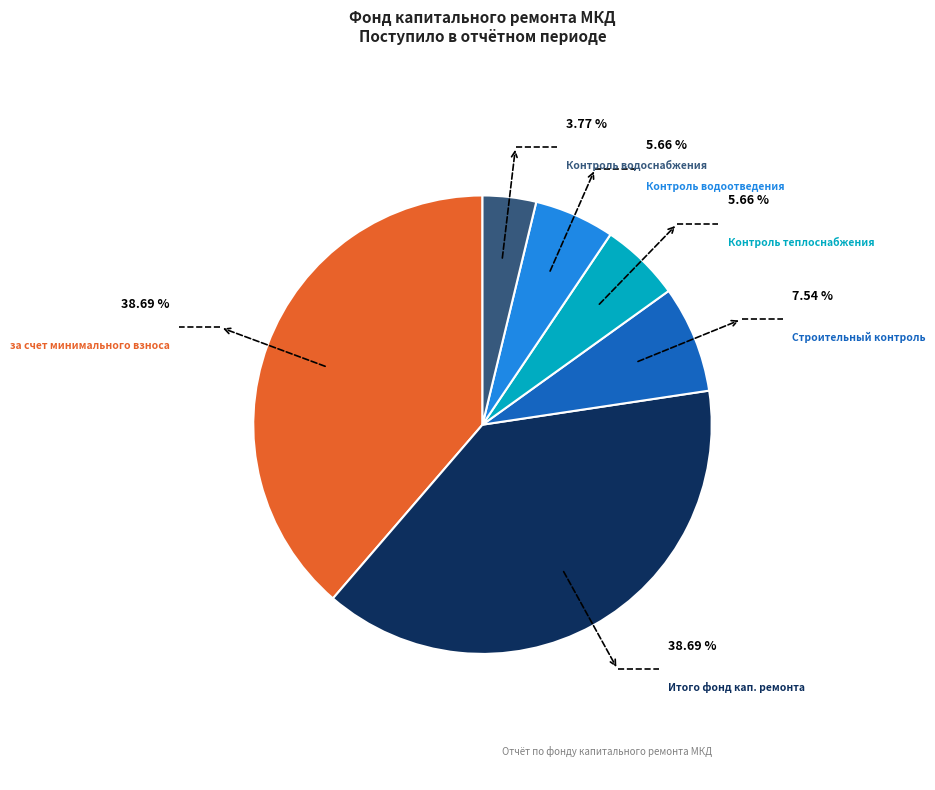

Is there any slice that represents more than half of the pie?

No